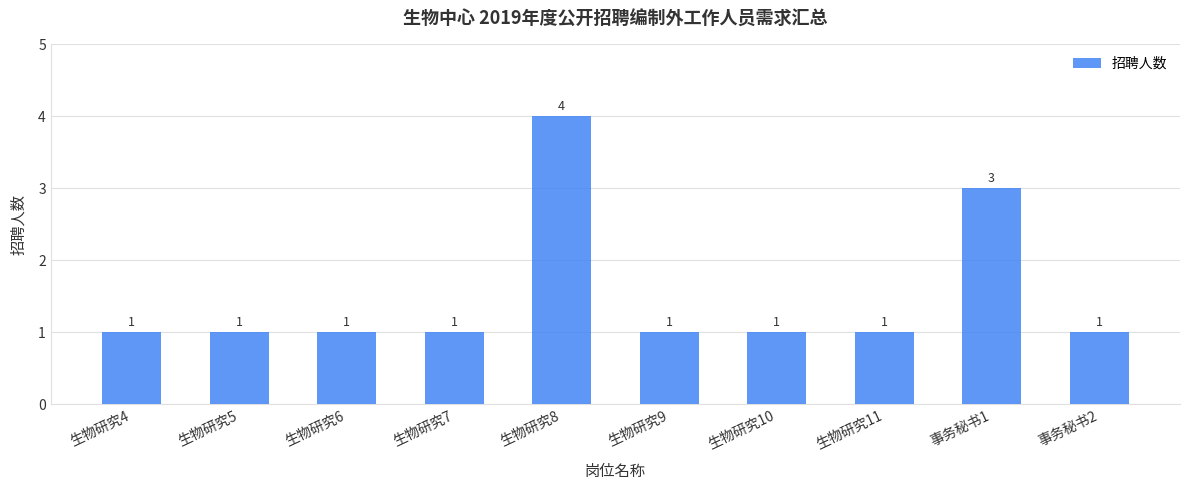

Count the values in the range 1 to 2.

8